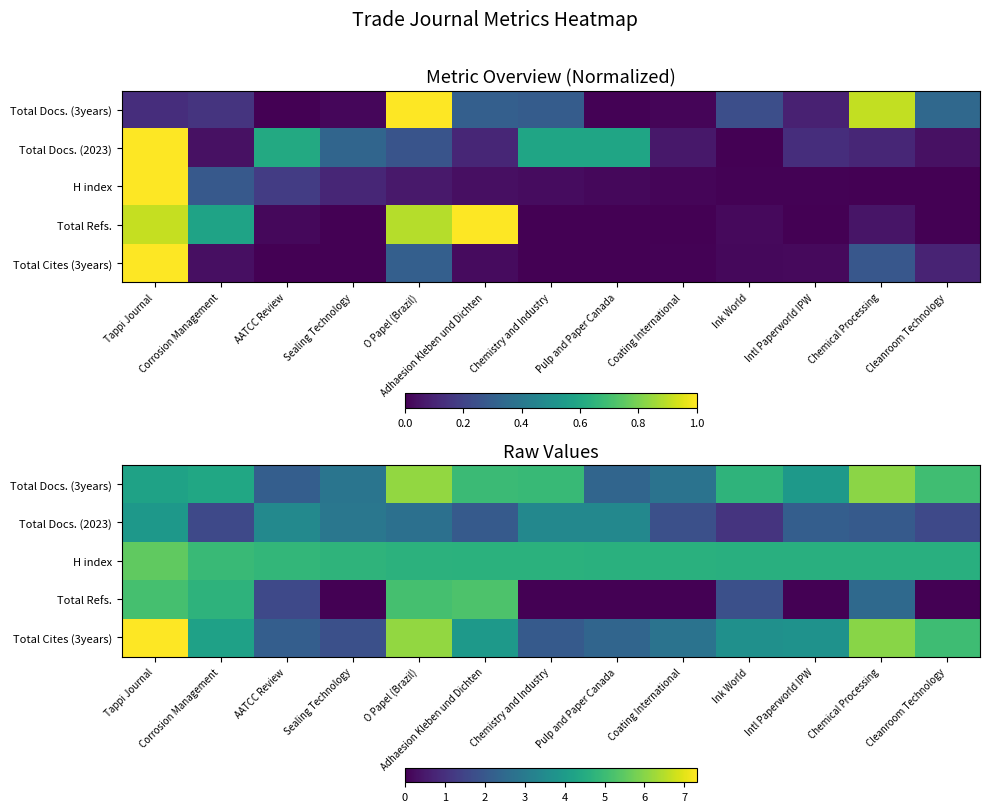

Which has a higher value, Adhaesion Kleben und Dichten or Chemical Processing?

Chemical Processing